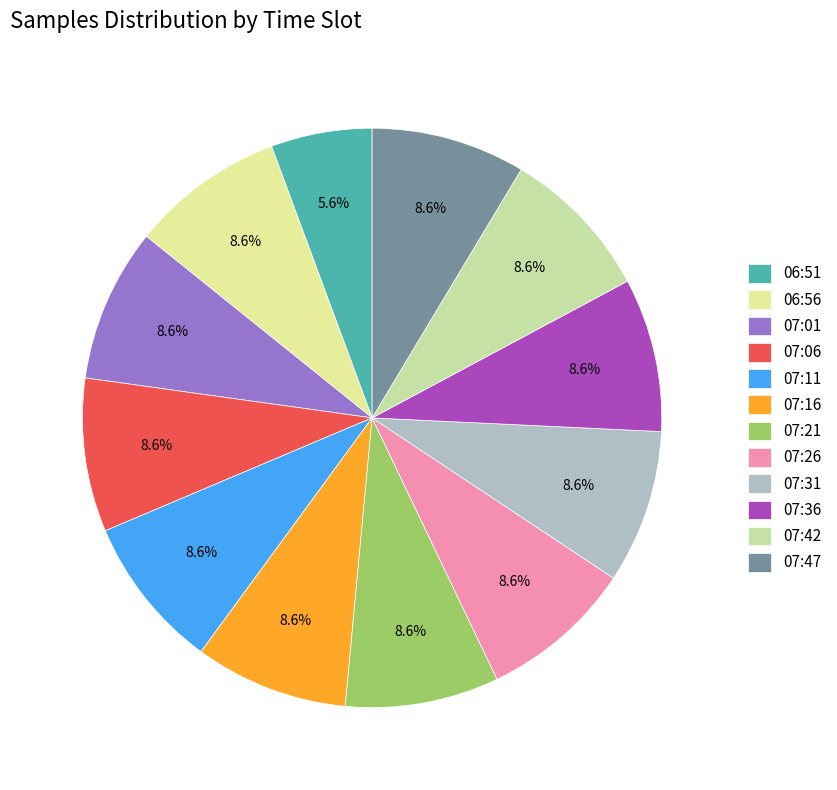

Does 06:56 account for over 50% of the chart?

No